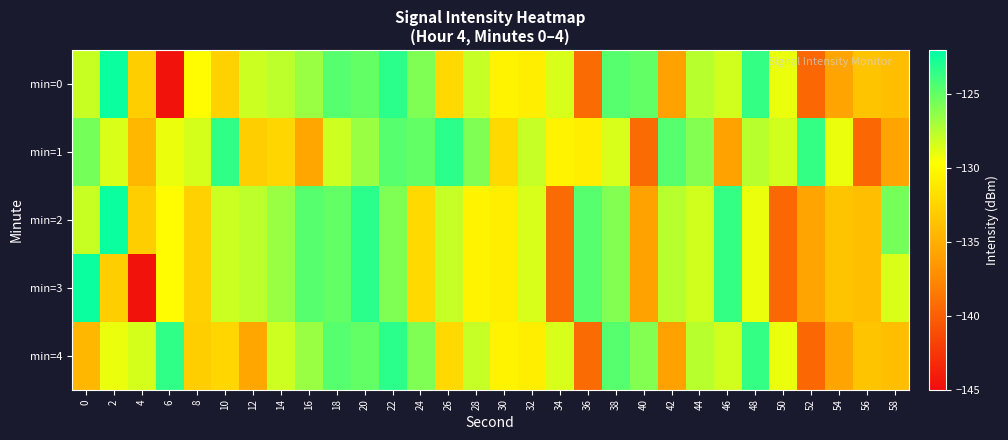

Between 42 and 38, which is larger?

38